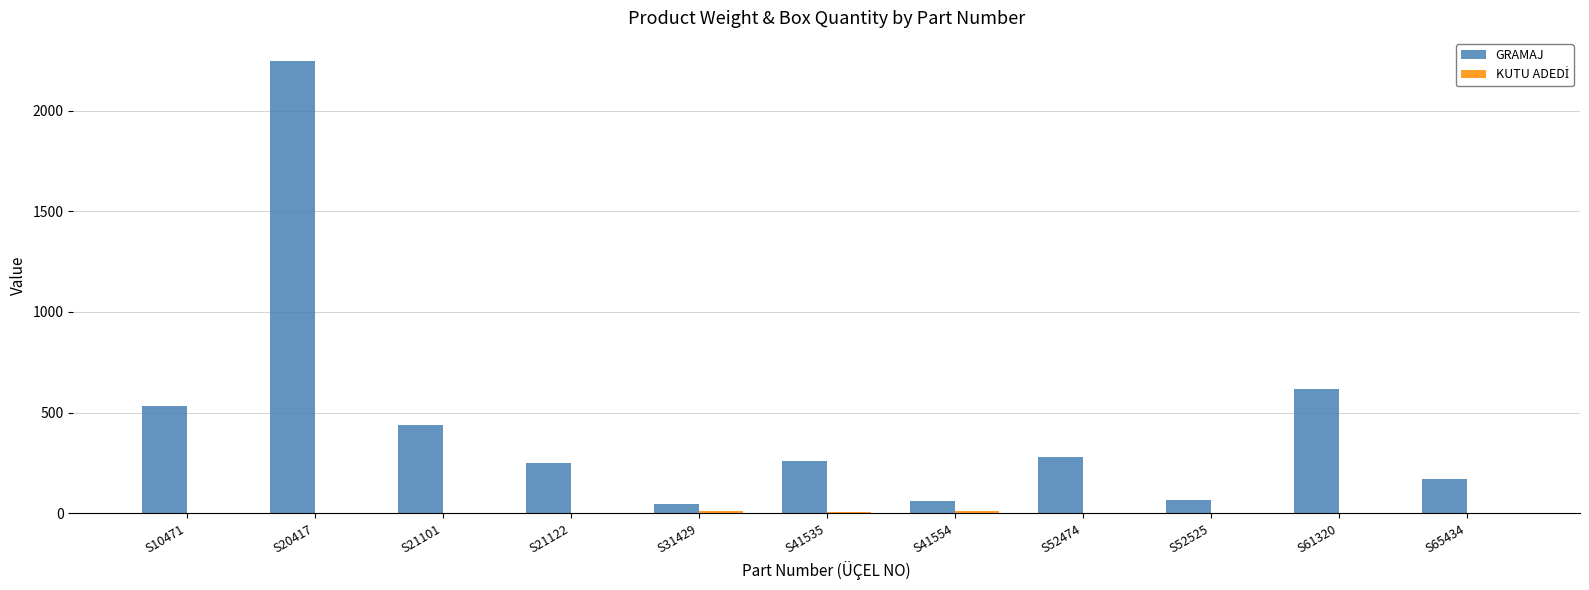

At which label is GRAMAJ closest to 1147?

S61320